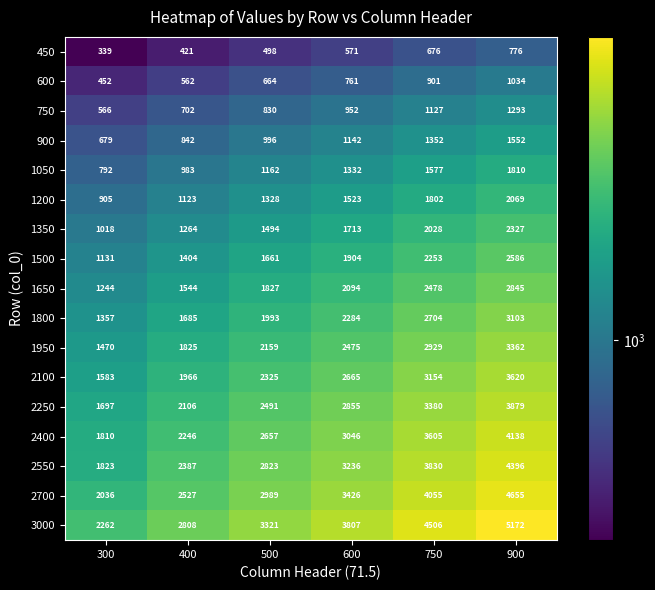

What is the maximum value for 750?

1293